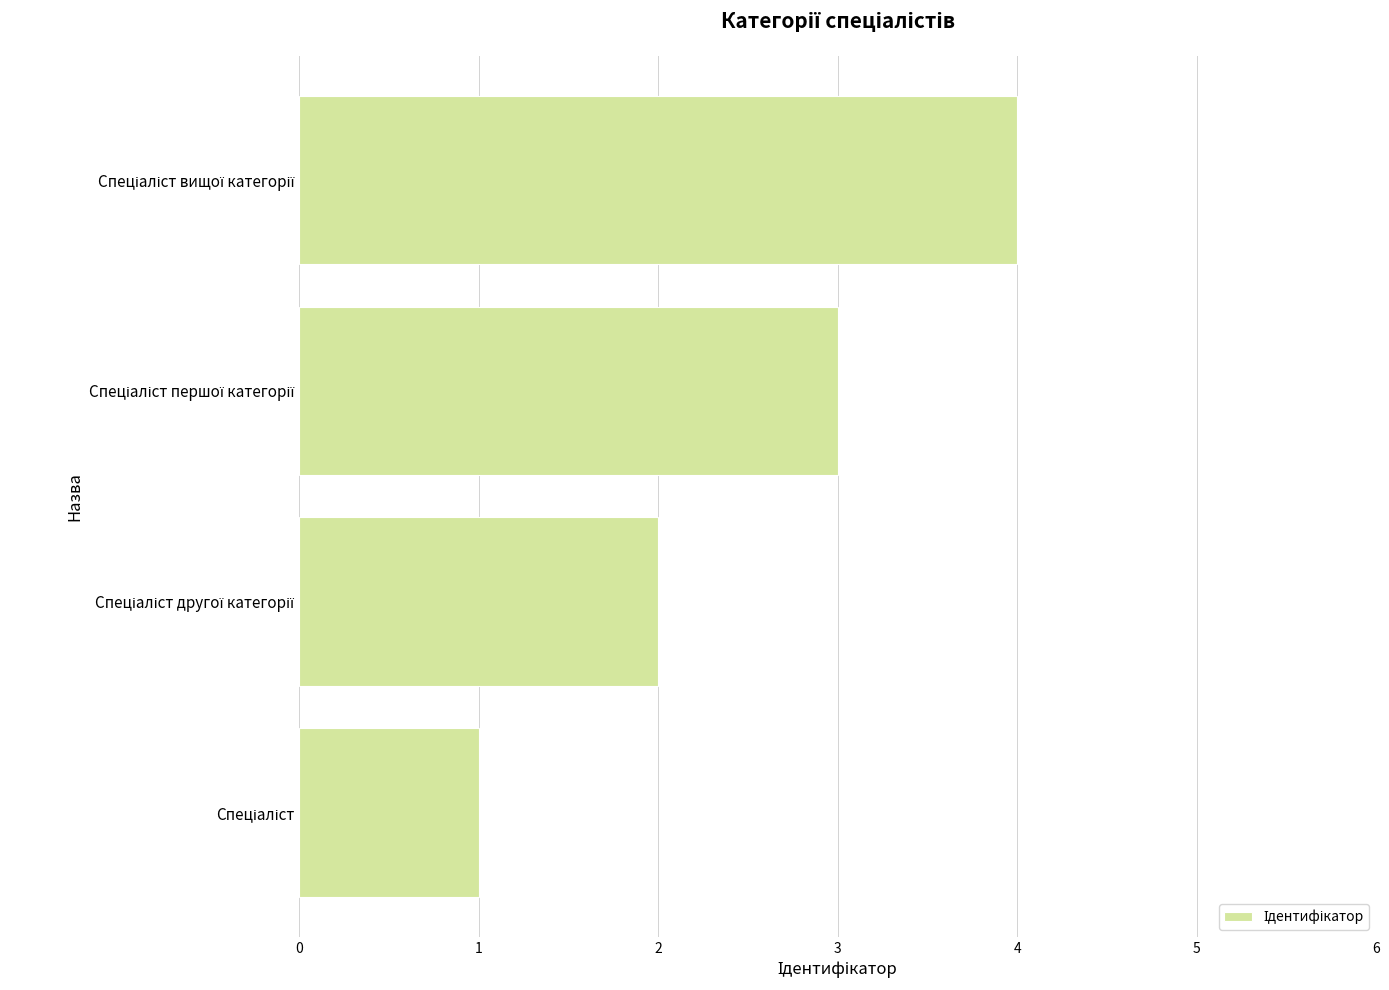

What is the maximum value shown in the chart?

4